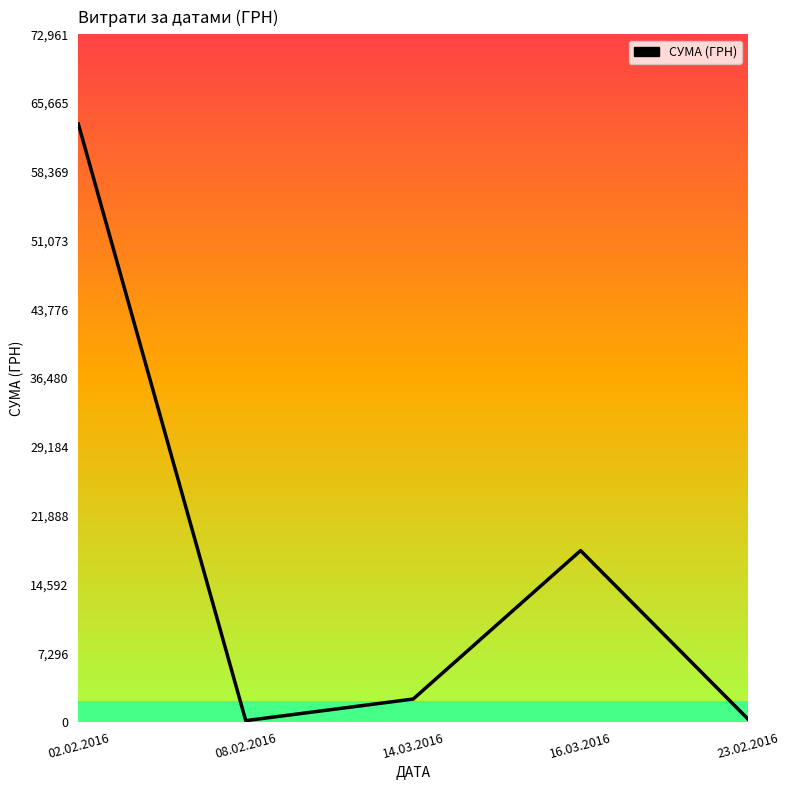

What is the average value?

16898.2